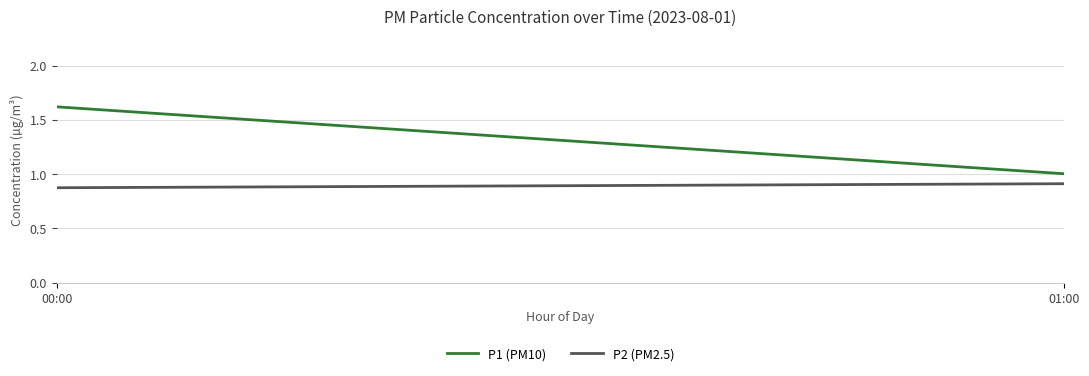

At how many categories does at least one series exceed 1?

2